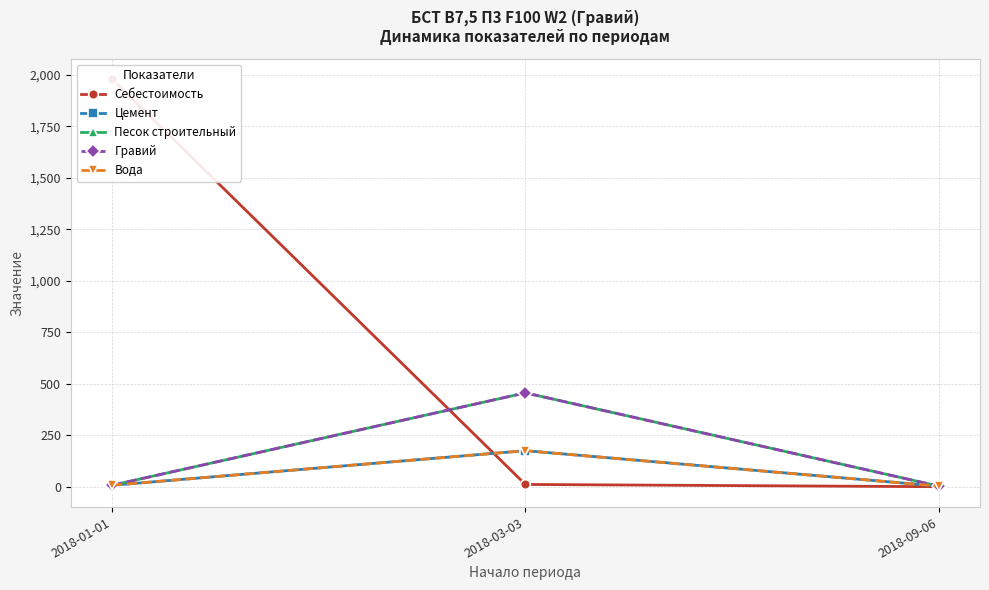

Rank the categories by Песок строительный value from lowest to highest.

2018-09-06, 2018-01-01, 2018-03-03